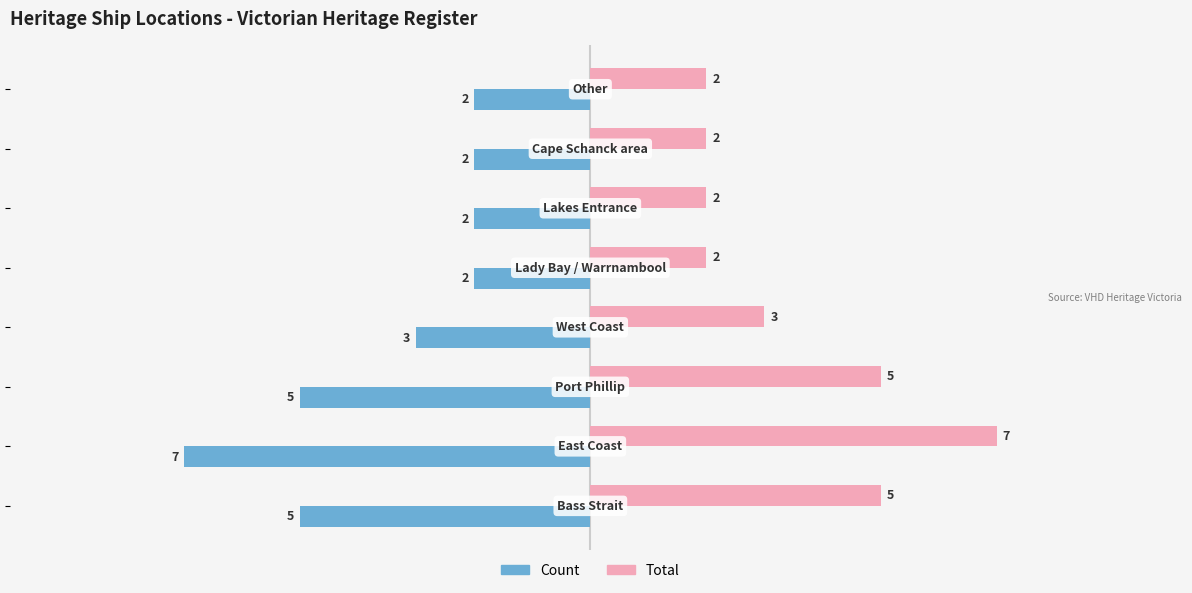

What is the smallest value displayed?

-7